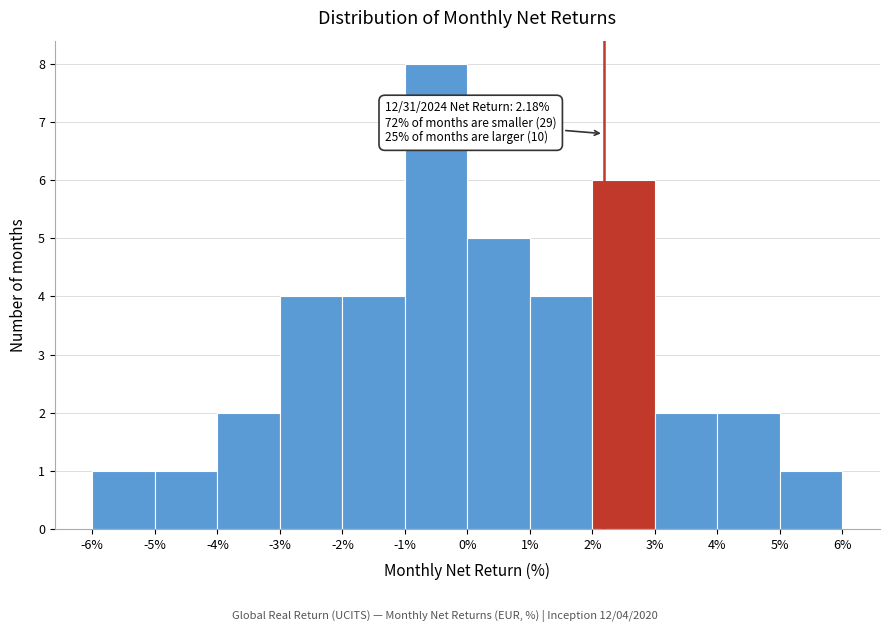

Which range on the x-axis has the tallest bar?

-1% to 0%